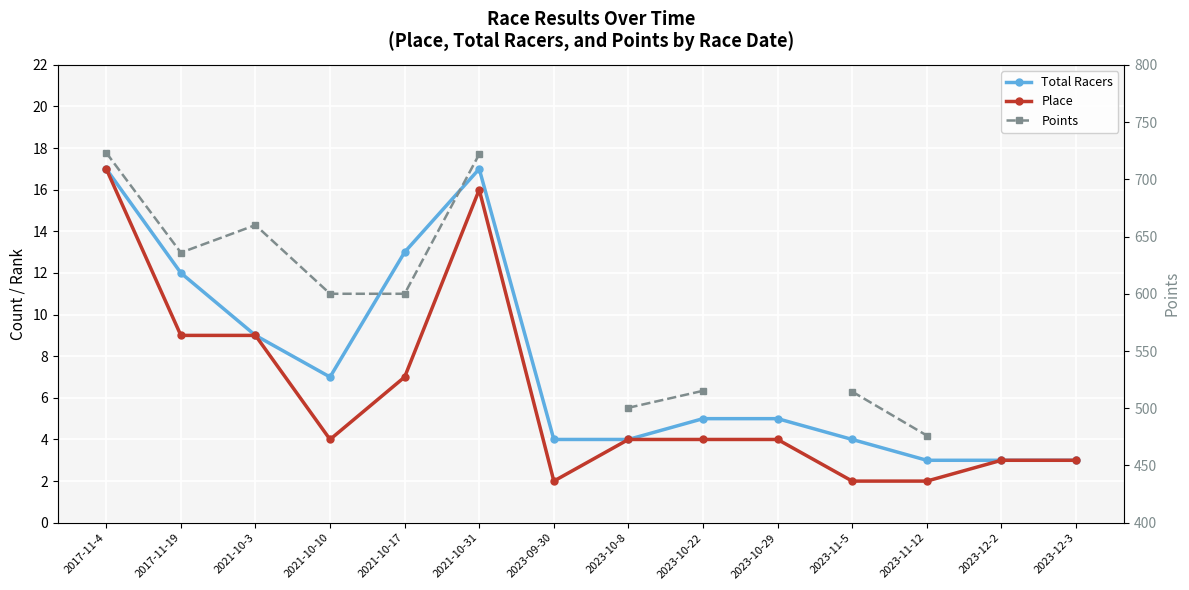

What is the difference between the maximum and minimum values in the Total Racers series?

14.0